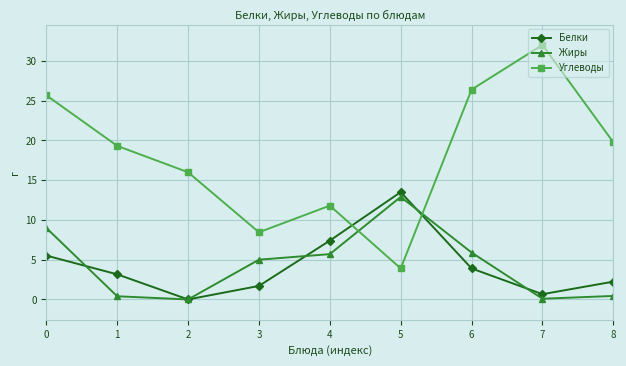

How many lines are shown in the chart?

3